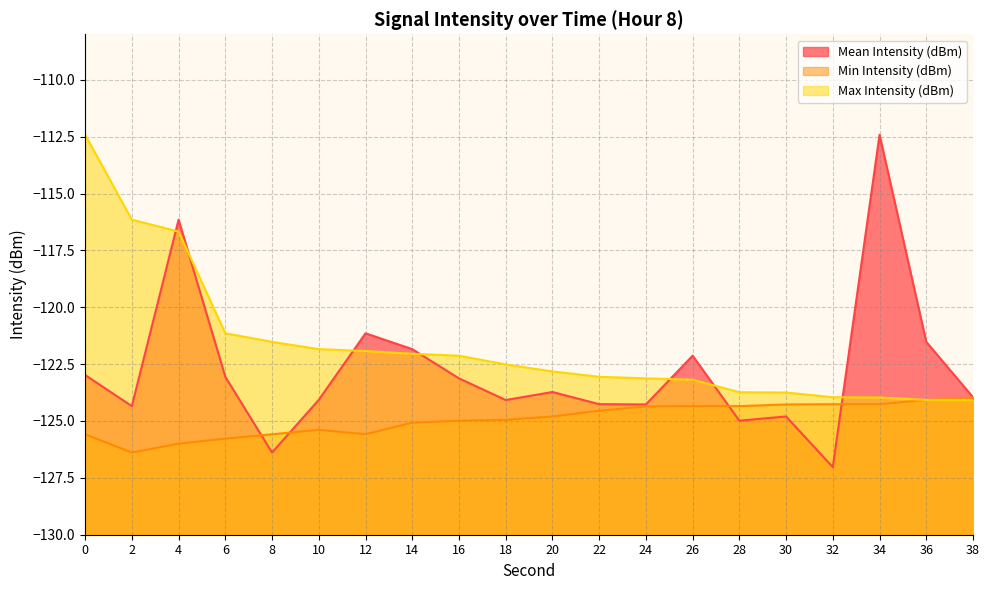

Which series has the largest range (max minus min)?

Mean Intensity (dBm)